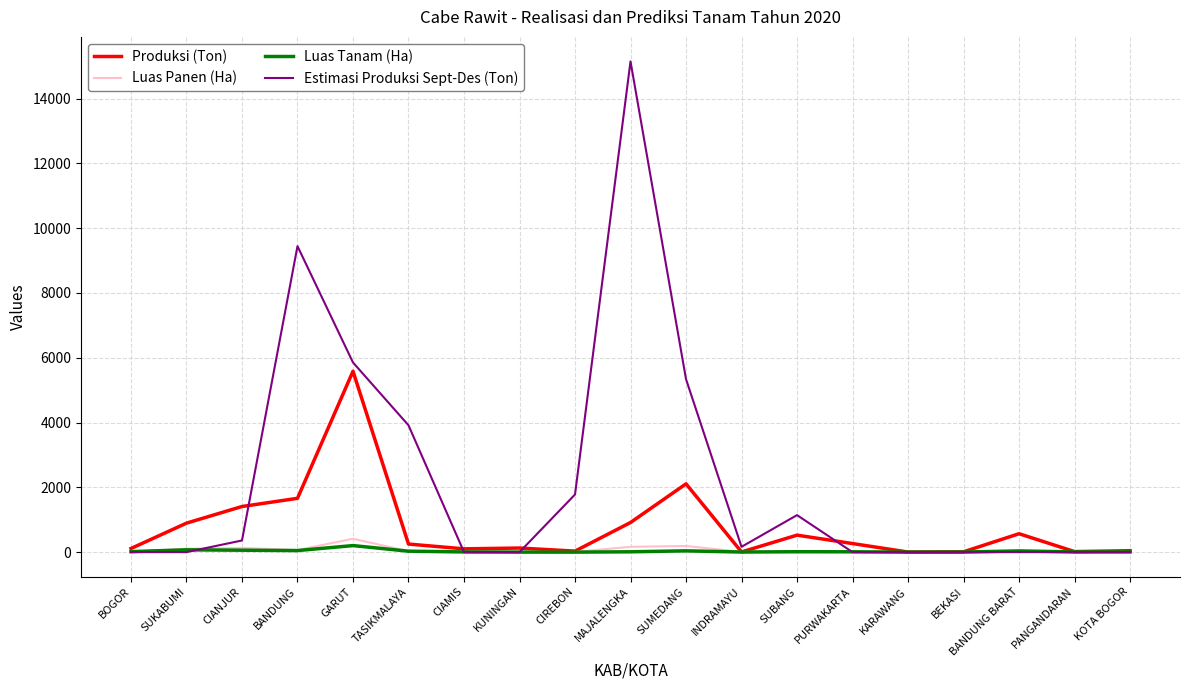

Which series has the widest spread of values?

Estimasi Produksi Sept-Des (Ton)